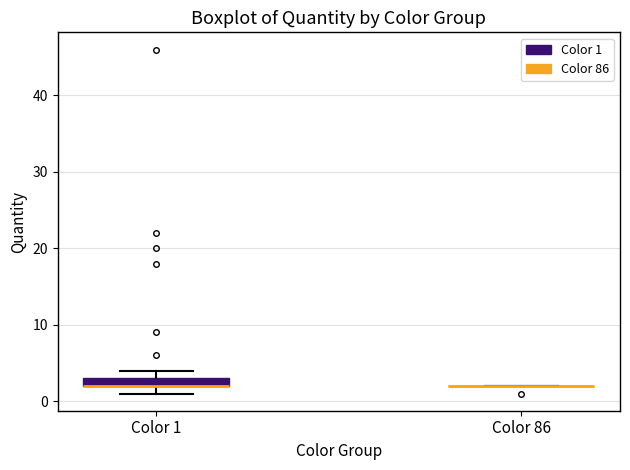

Where is the upper edge of the box for Color 1 on the y-axis? The values are not printed on the chart, so give them approximately, as read against the axis.

3